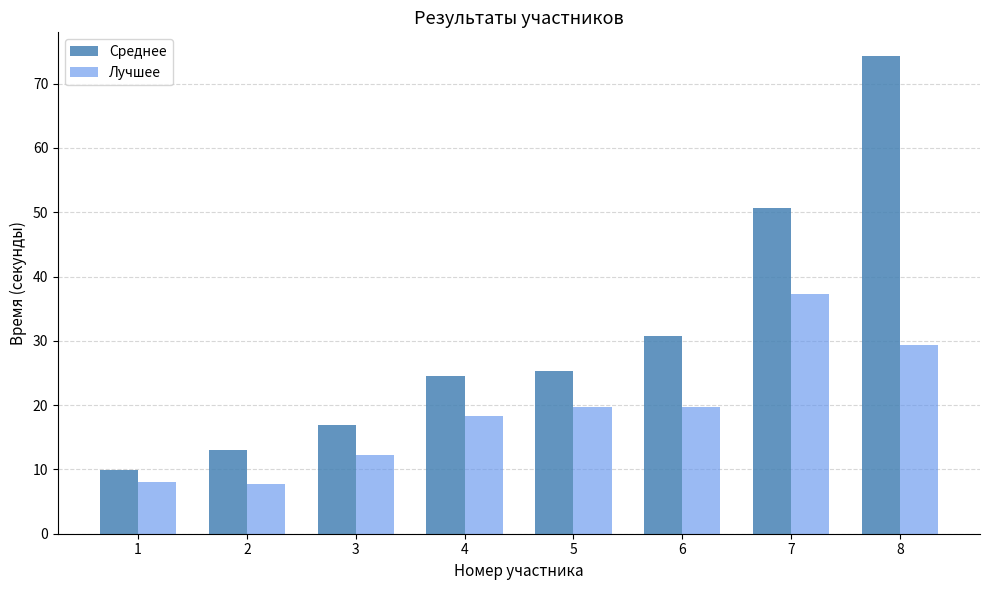

How many values in the Лучшее series are below 19?

4